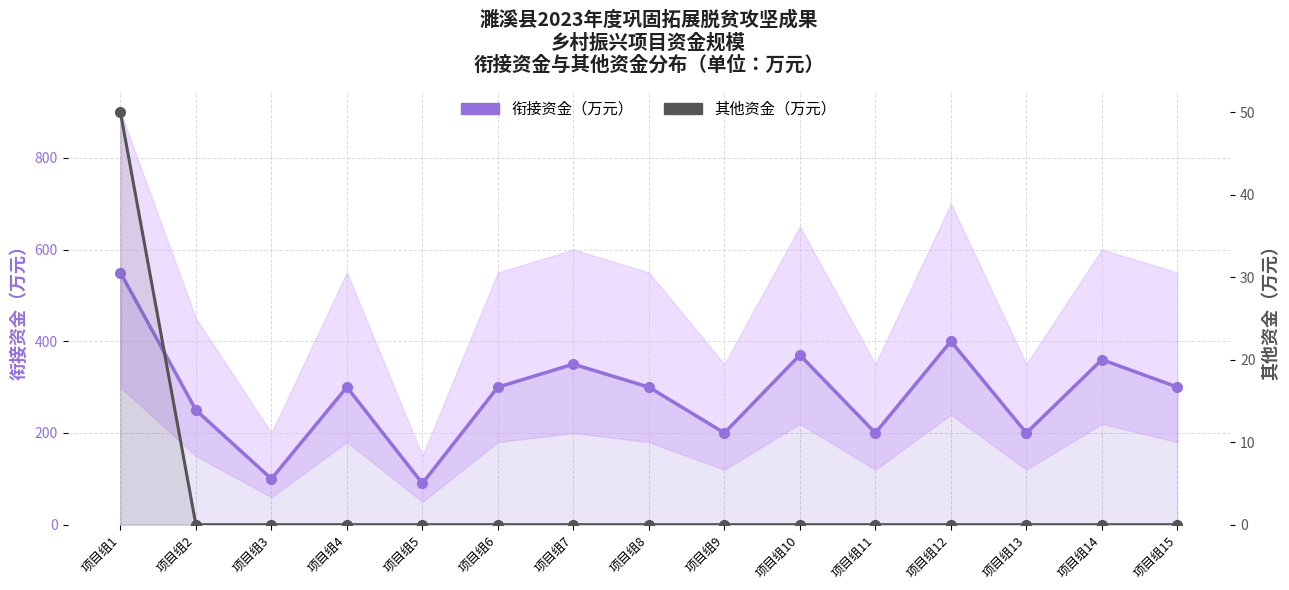

What is the average value of the 其他资金（万元） series?

3